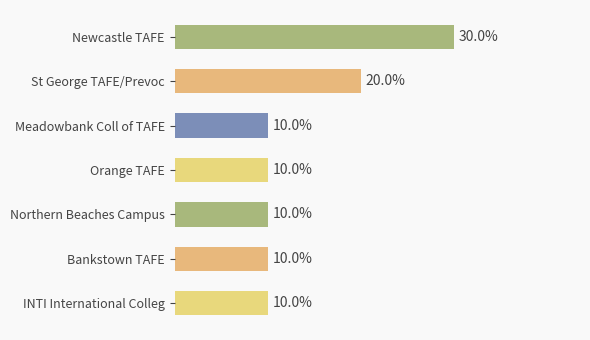

Does the chart contain any negative values?

No